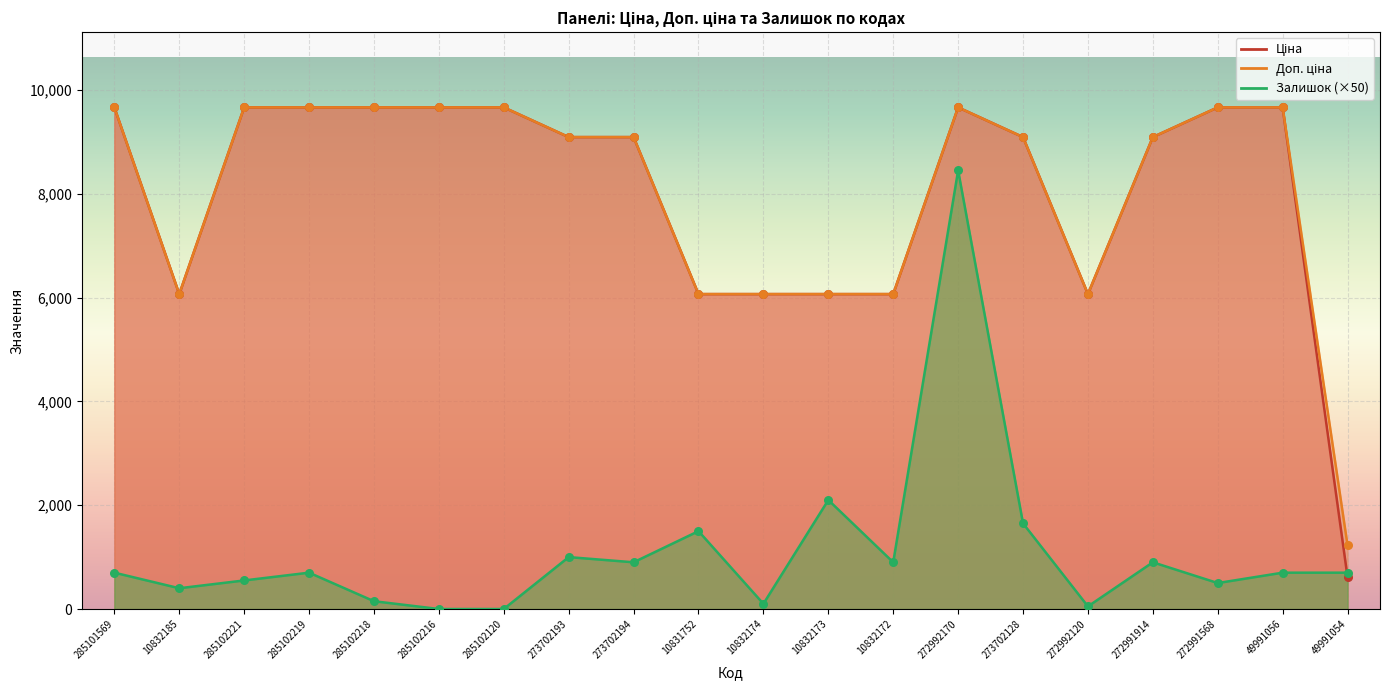

Which series contains the highest Y value?

Ціна